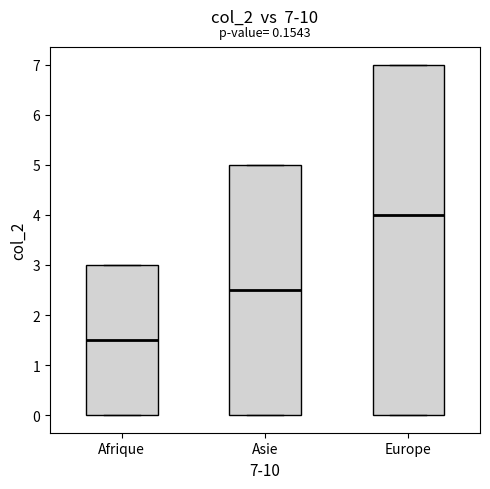

Which box is the tallest, from its lower edge to its upper edge?

Europe